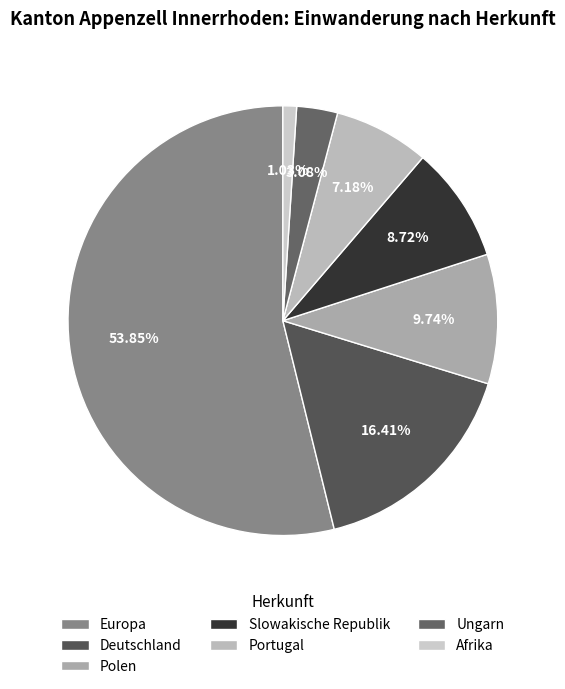

Rank the categories by value from lowest to highest.

Afrika, Ungarn, Portugal, Slowakische Republik, Polen, Deutschland, Europa